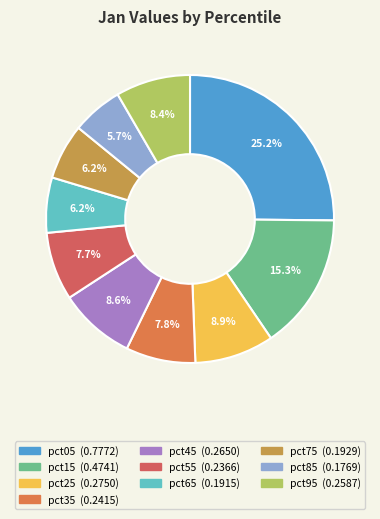

To the nearest percent, what is the combined percentage of pct85 and pct65?

12%